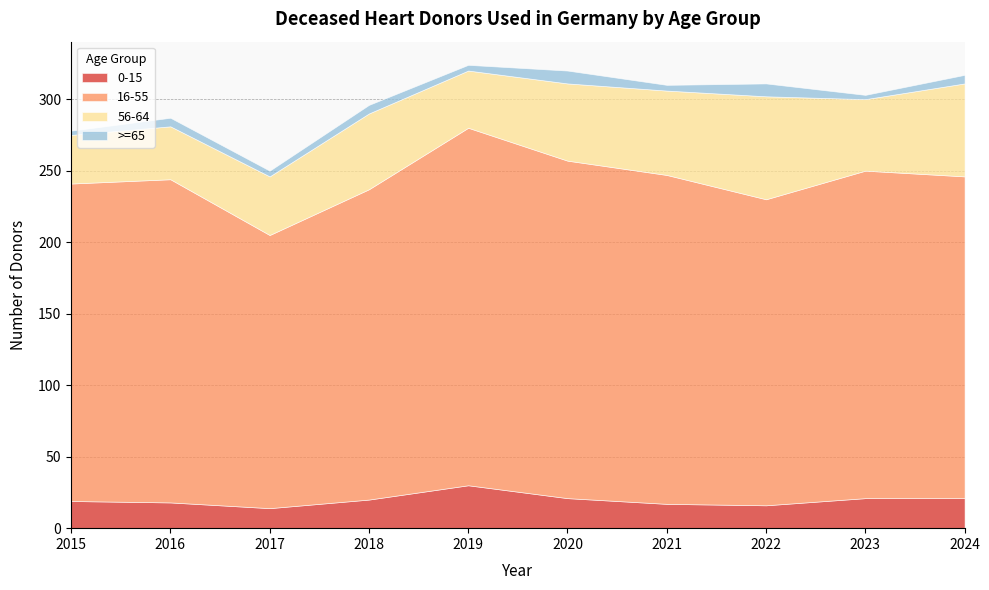

Between 2020 and 2021, which series saw the biggest shift?

16-55